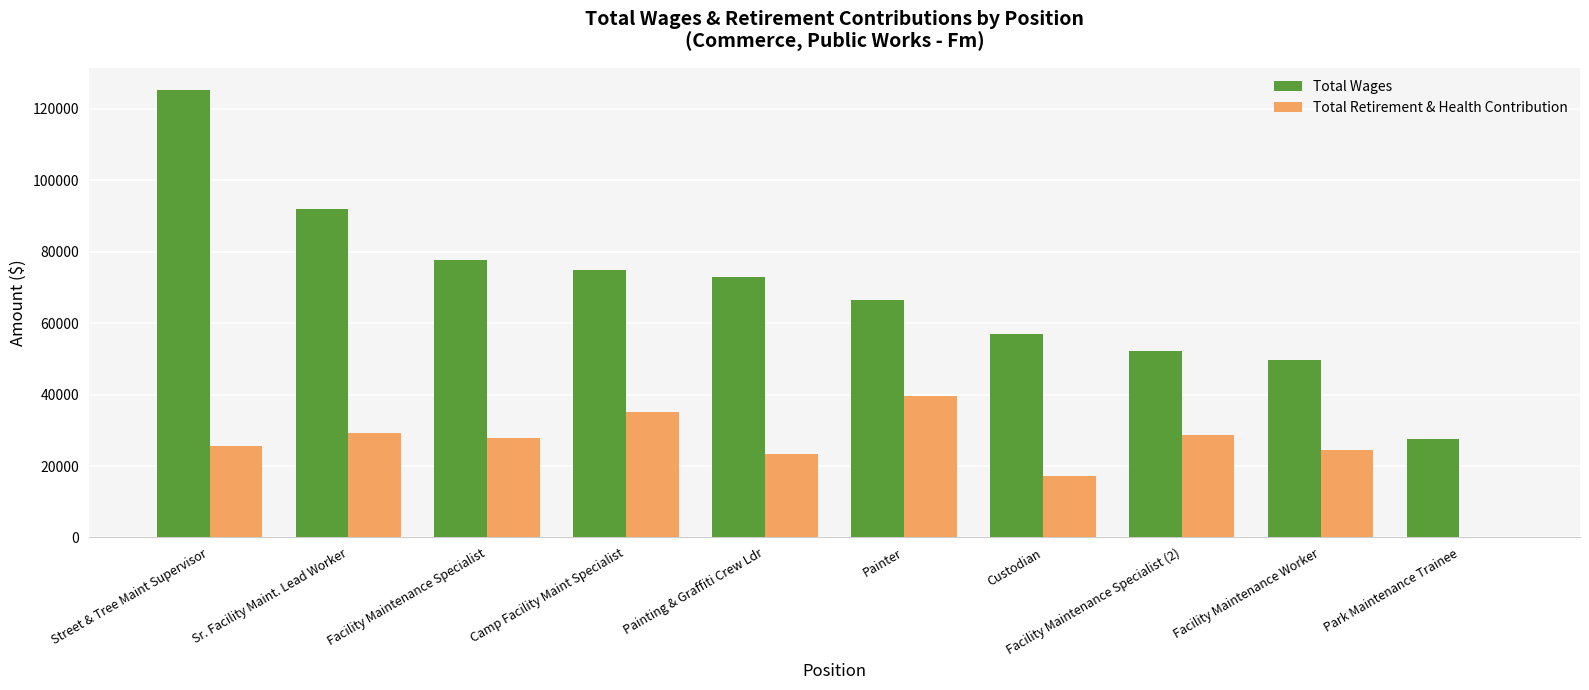

Is the value of Total Retirement & Health Contribution at Painter greater than the value of Total Wages at Facility Maintenance Specialist?

No